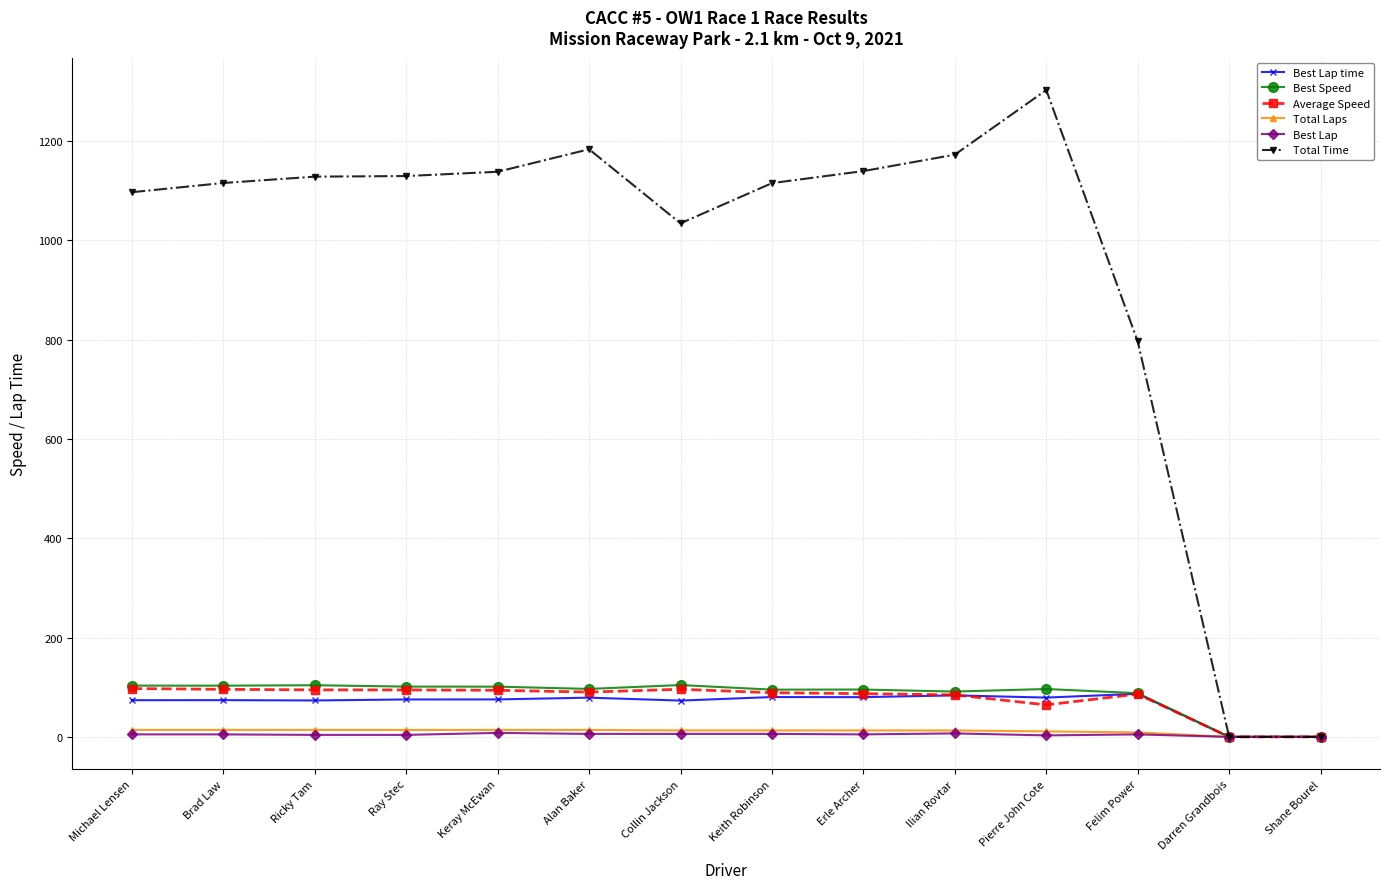

True or false: Total Time has more than 1 interior local peaks.

True